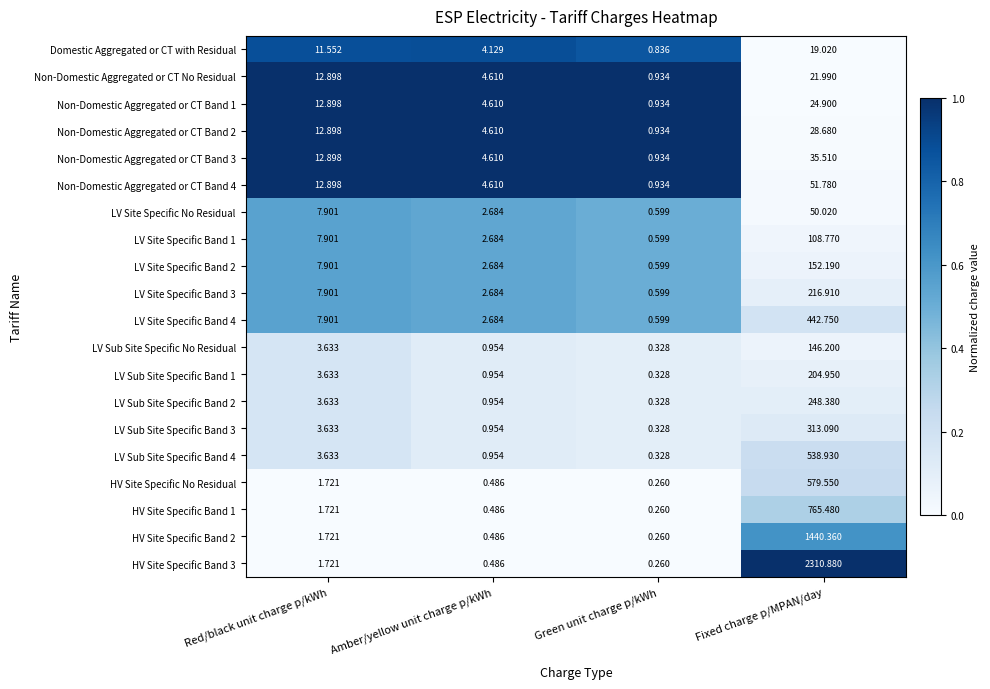

Which label corresponds to the smallest value in the chart?

Green unit charge p/kWh